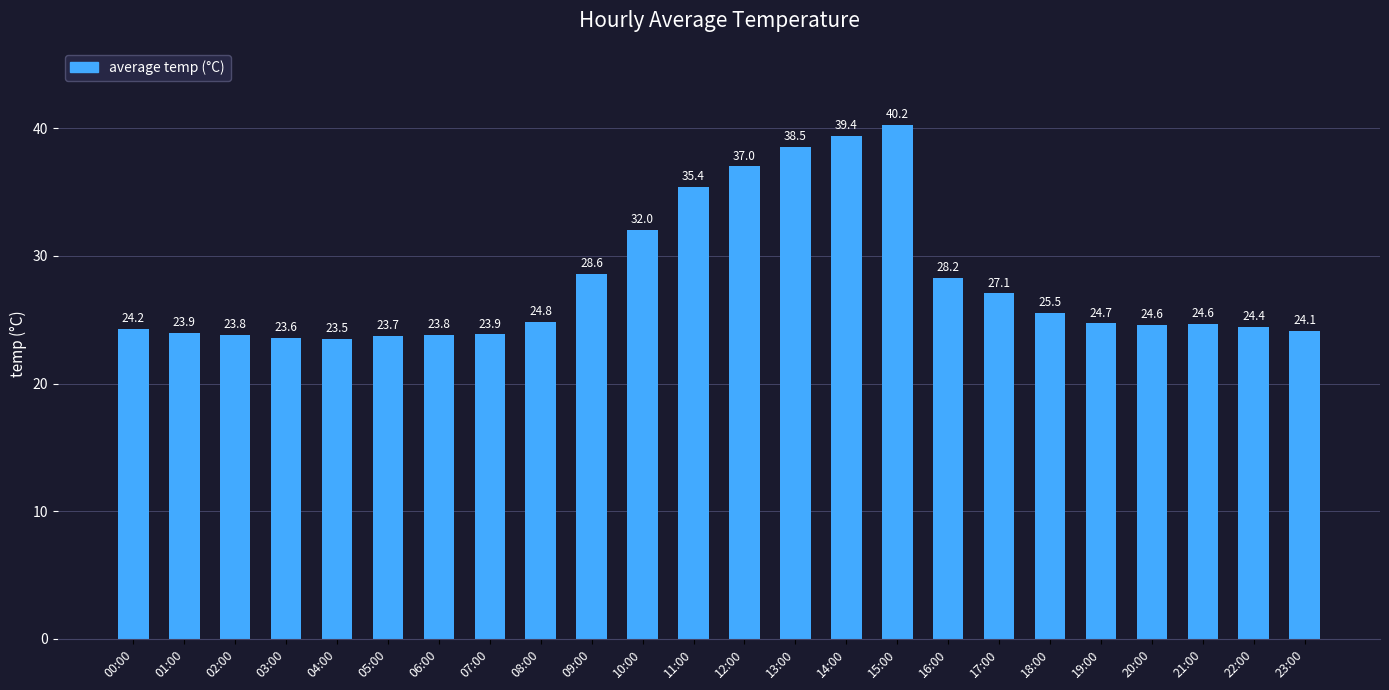

The value at 02:00 is 23.8. True or false?

True